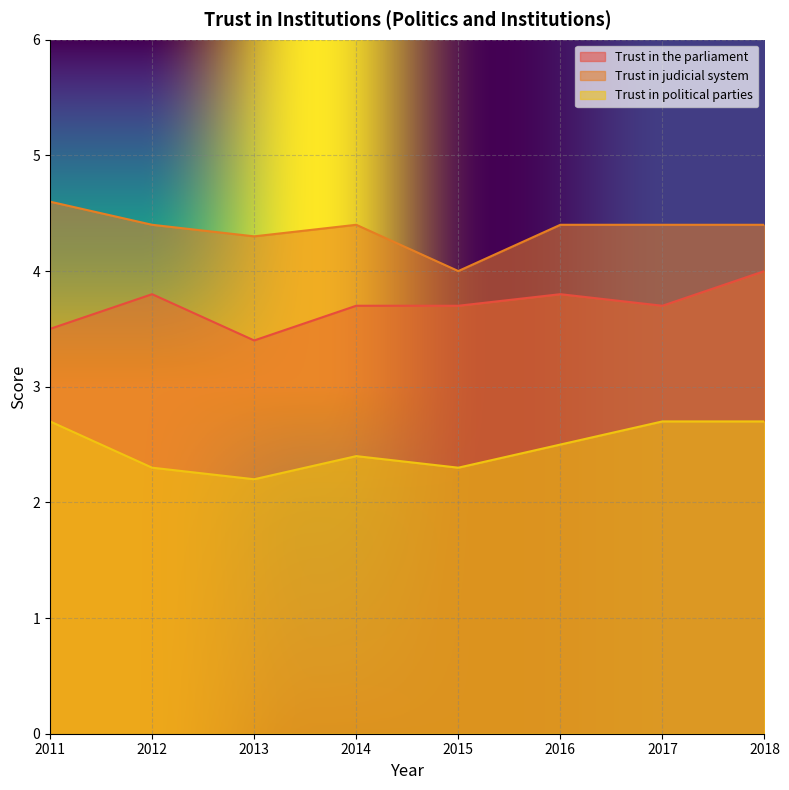

Is it true that Trust in political parties equals 4.5 at 2017?

False